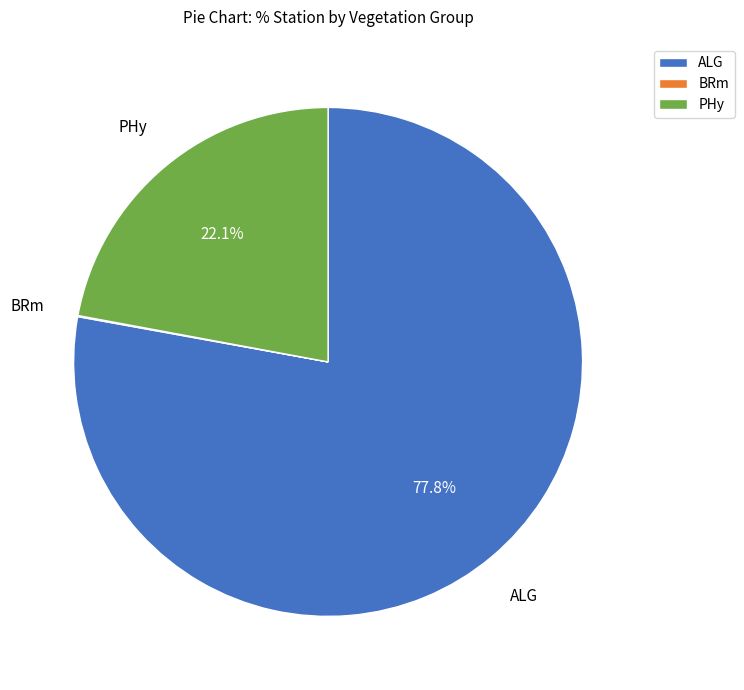

Is there a majority slice in this chart?

Yes